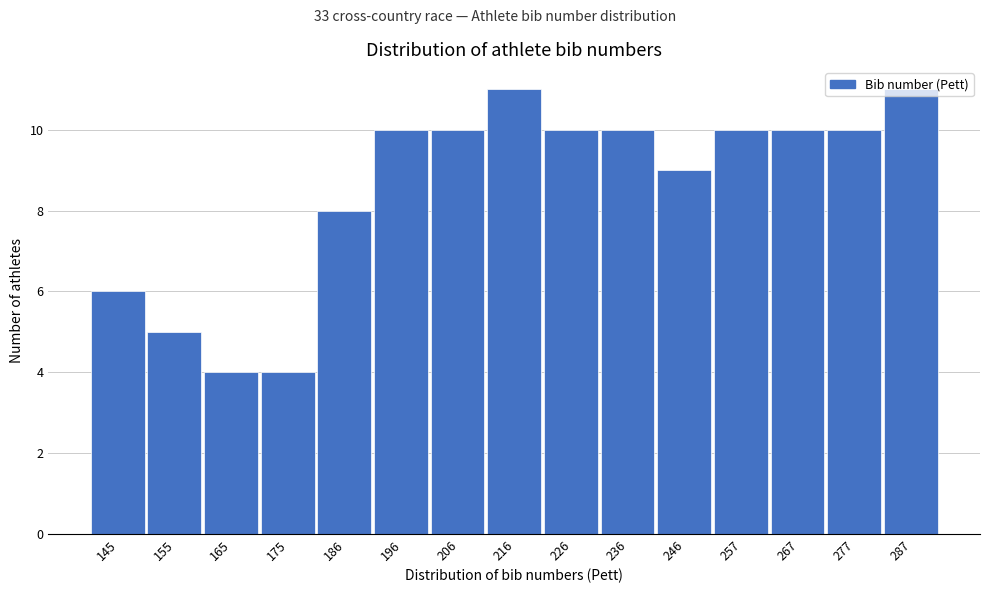

Reading left to right, list every bar in this chart as the range it spans on the x-axis followed by its height. Neither the bar edges nor the heights are printed on the chart, so give them approximately, as read against the axes.

140 to 150: 6
150 to 160: 5
160 to 170: 4
170 to 180: 4
180 to 190: 8
190 to 200: 10
200 to 210: 10
210 to 222: 11
222 to 232: 10
232 to 242: 10
242 to 252: 9
252 to 262: 10
262 to 272: 10
272 to 282: 10
282 to 292: 11